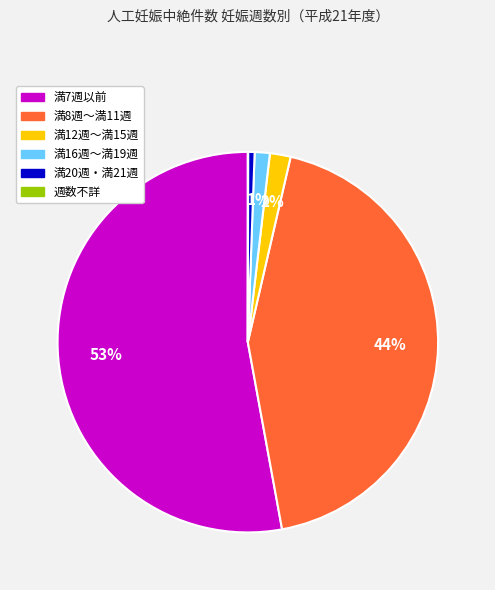

True or false: 満20週・満21週 accounts for 1% of the total.

True